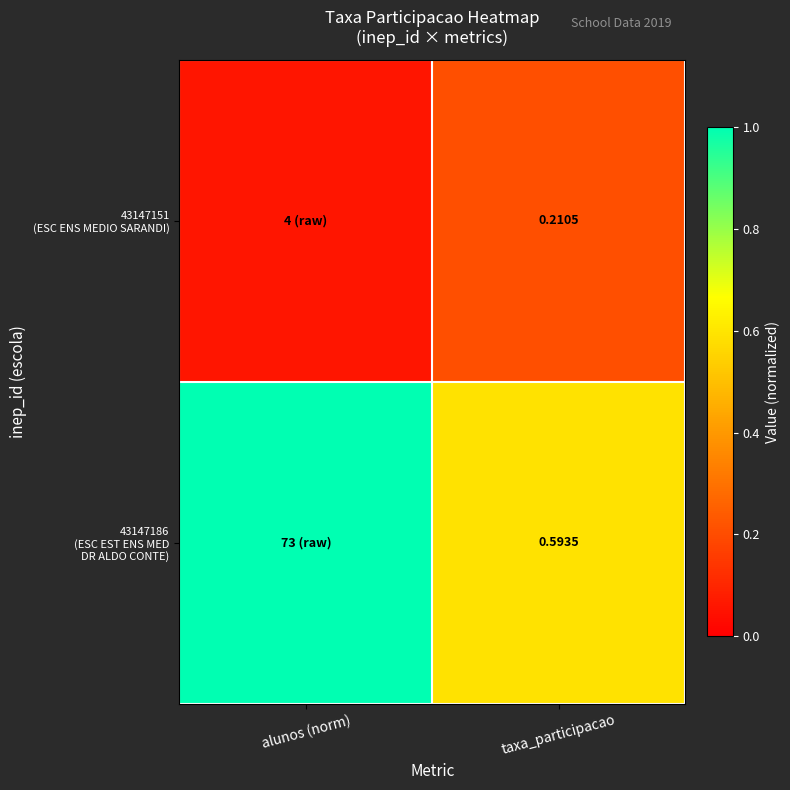

At taxa_participacao, list the series in order from largest to smallest.

43147186 (ESC EST ENS MED DR ALDO CONTE), 43147151 (ESC ENS MEDIO SARANDI)